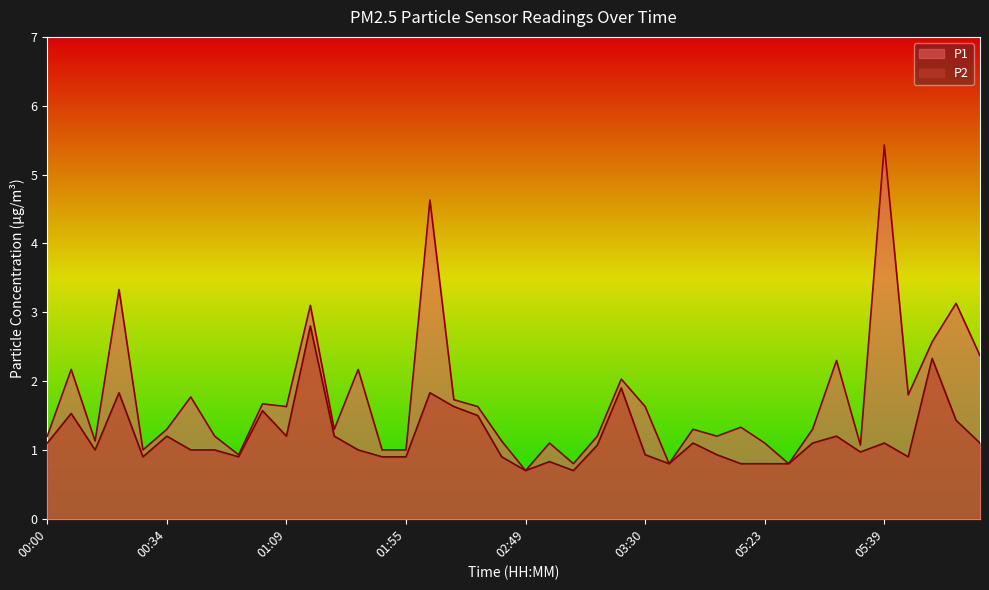

What is the difference between the maximum and second lowest values in the P1 series?

4.6